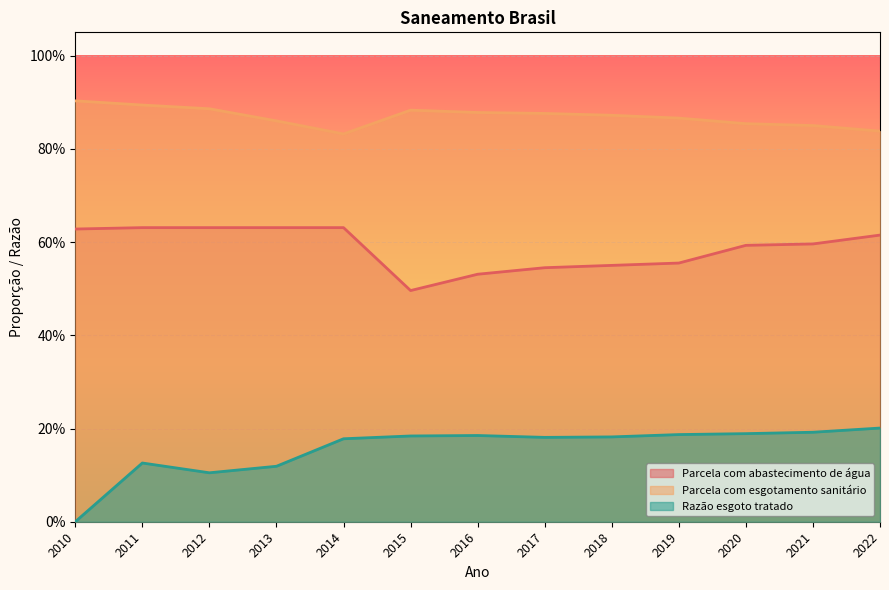

What is the greatest value displayed?

0.9